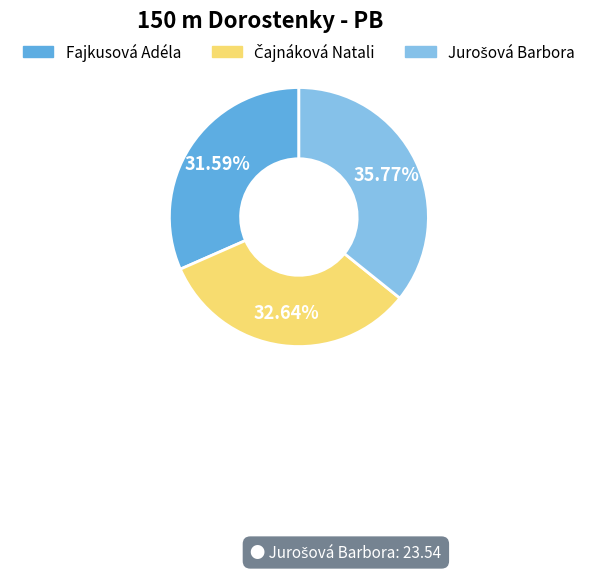

What percentage is the Fajkusová Adéla slice, to the nearest percent?

32%